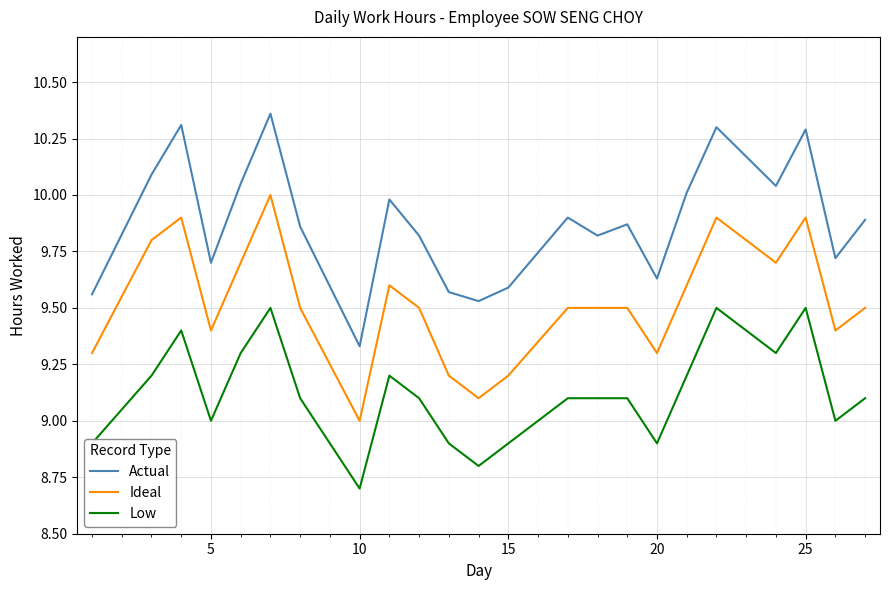

Which series has the largest total across all categories?

Actual